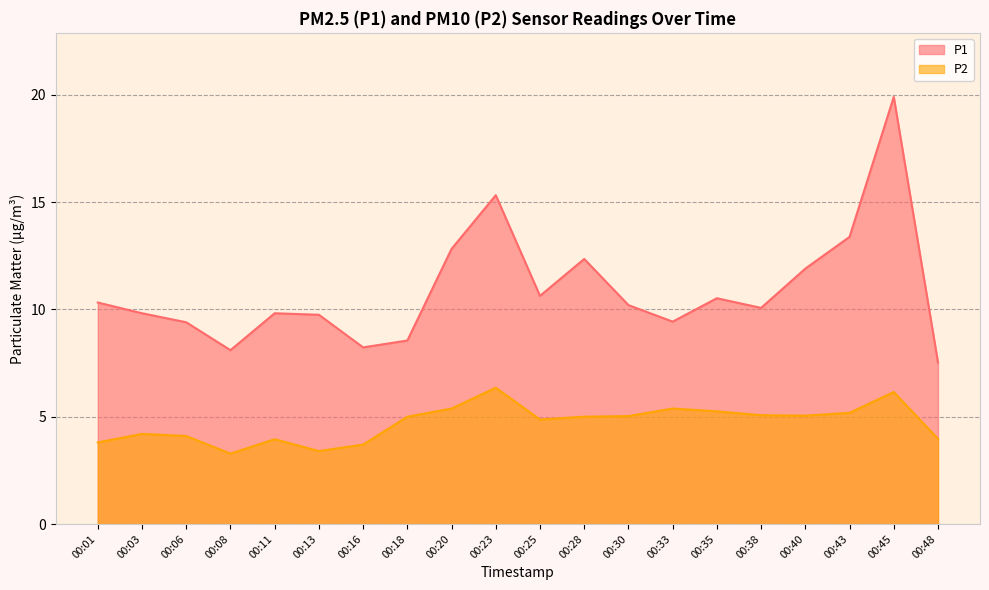

What is the minimum value for P1?

7.5